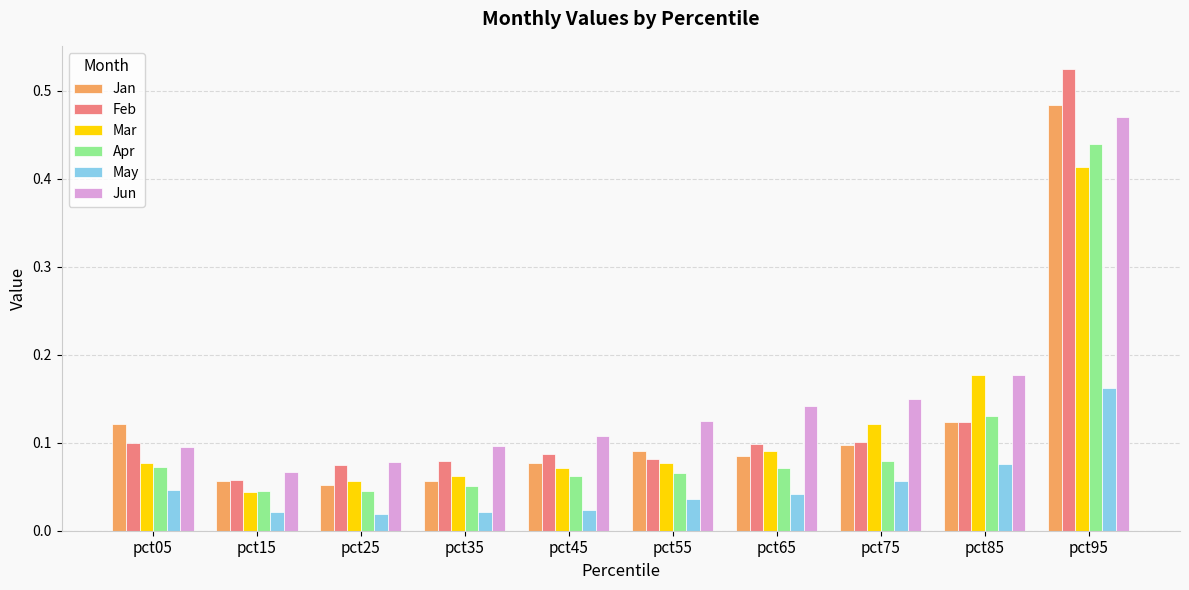

Count the Jun values in the range 0 to 1.

10